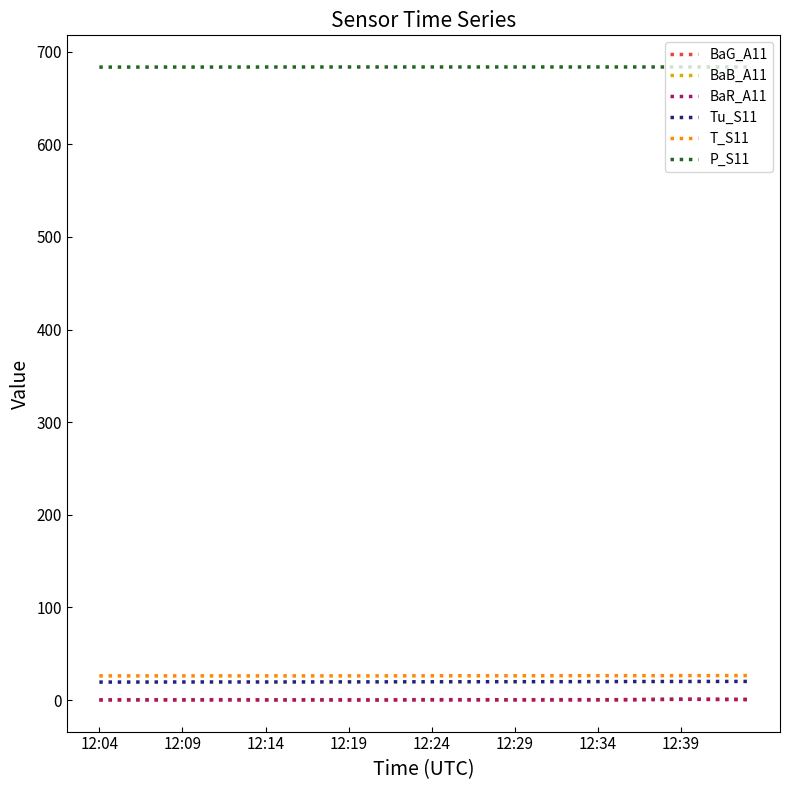

True or false: P_S11 and BaB_A11 intersect in this chart.

False